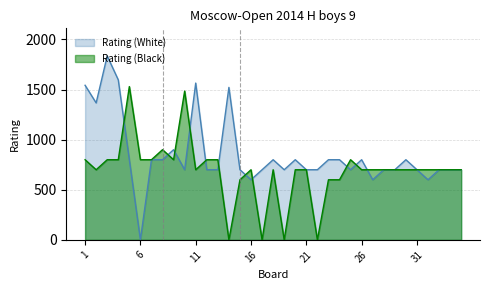

Reading right to left, transcribe all the data shown in this chart.

Rating (White): 35=700	34=700	33=700	32=600	31=700	30=800	29=700	28=700	27=600	26=800	25=700	24=800	23=800	22=700	21=700	20=800	19=700	18=800	17=700	16=600	15=700	14=1522	13=700	12=700	11=1565	10=700	9=900	8=800	7=800	6=0	5=800	4=1597	3=1836	2=1367	1=1543
Rating (Black): 35=700	34=700	33=700	32=700	31=700	30=700	29=700	28=700	27=700	26=700	25=800	24=600	23=600	22=0	21=700	20=700	19=0	18=700	17=0	16=700	15=600	14=0	13=800	12=800	11=700	10=1485	9=800	8=900	7=800	6=800	5=1530	4=800	3=800	2=700	1=800